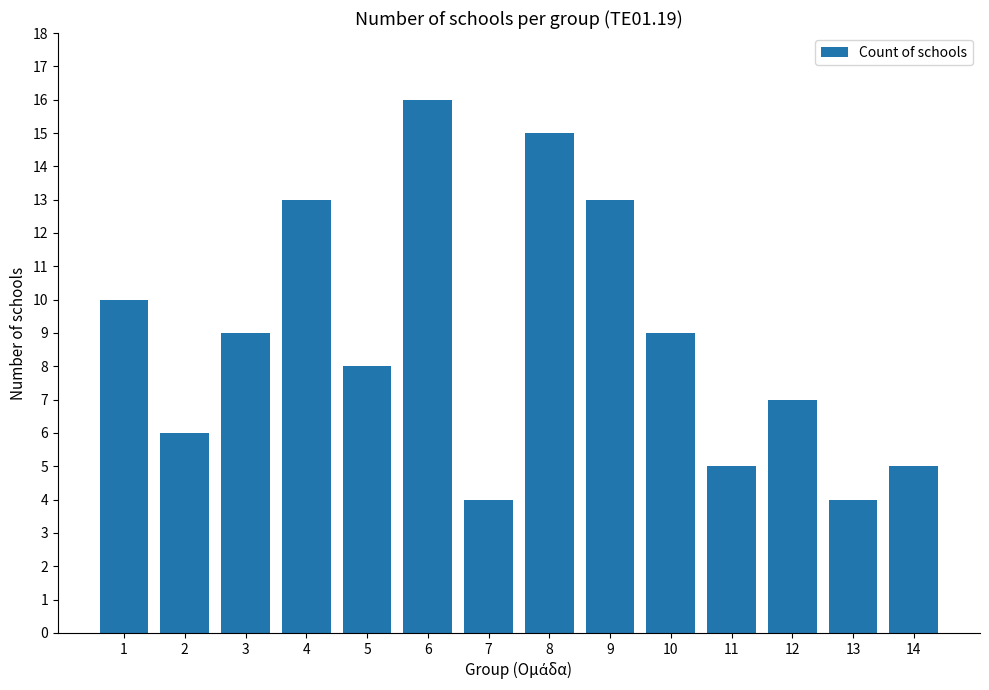

What is the difference between the maximum and minimum values?

12